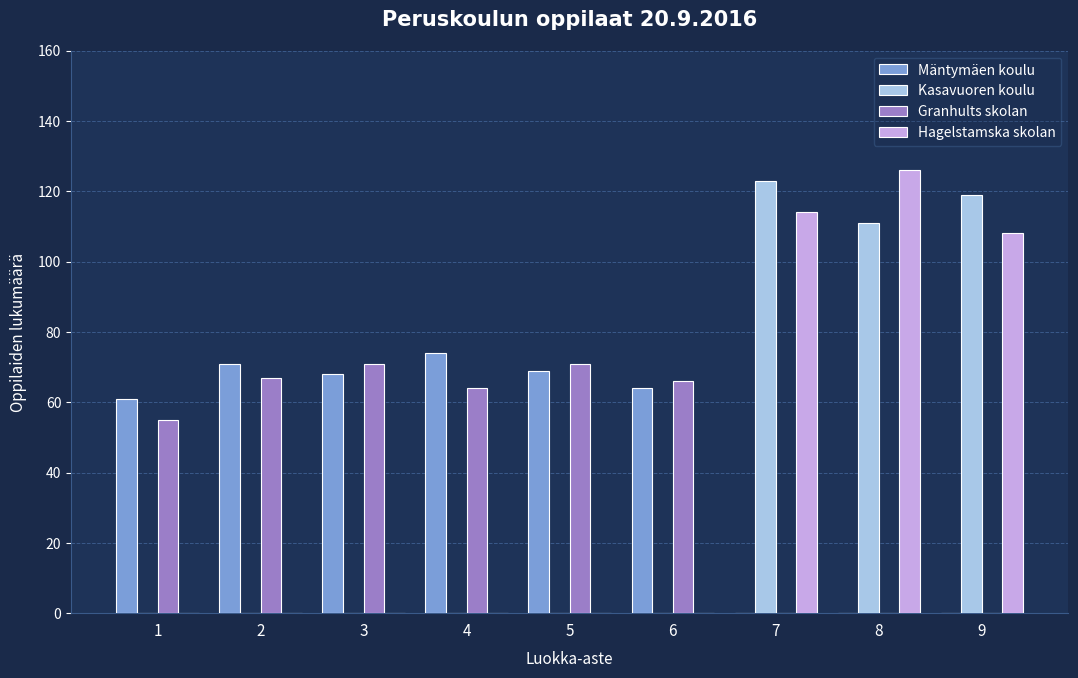

Is it true that Mäntymäen koulu equals 106 at 4?

False